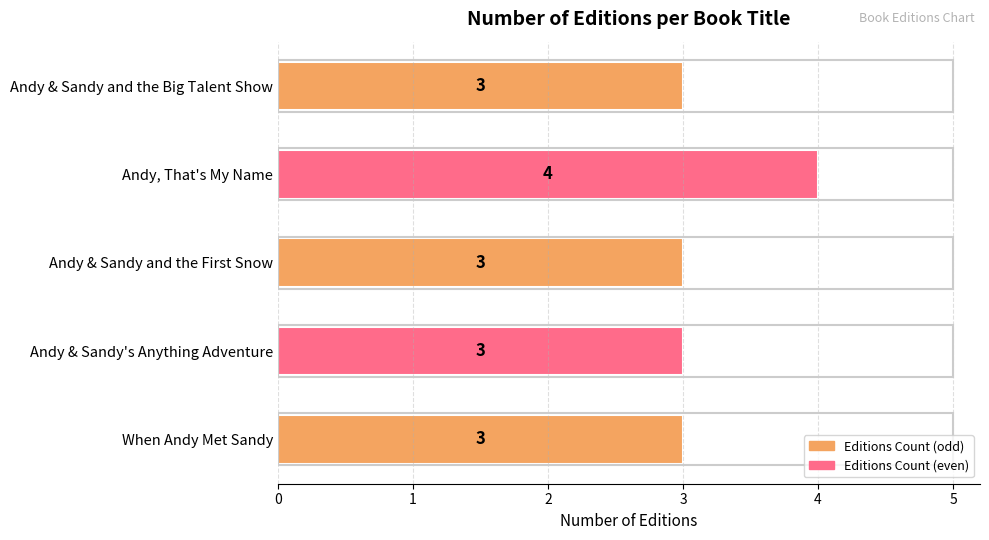

Reading top to bottom, transcribe all the data shown in this chart.

Andy & Sandy and the Big Talent Show=3	Andy, That's My Name=4	Andy & Sandy and the First Snow=3	Andy & Sandy's Anything Adventure=3	When Andy Met Sandy=3